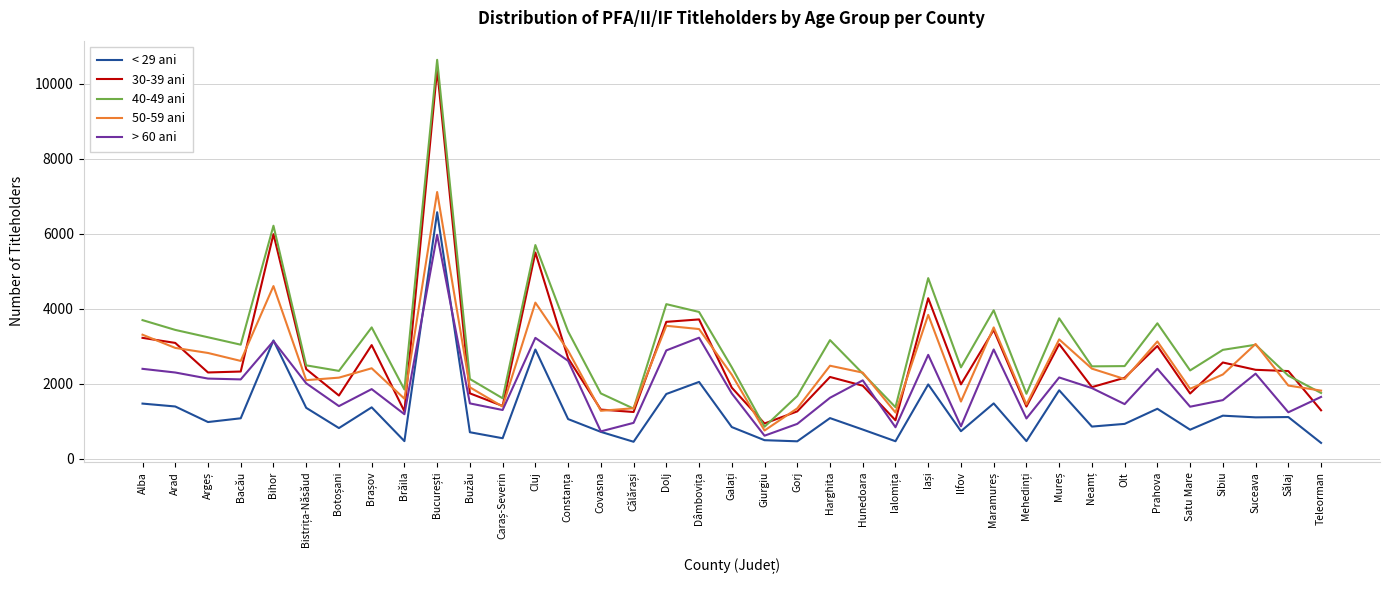

Which series has the largest range (max minus min)?

40-49 ani